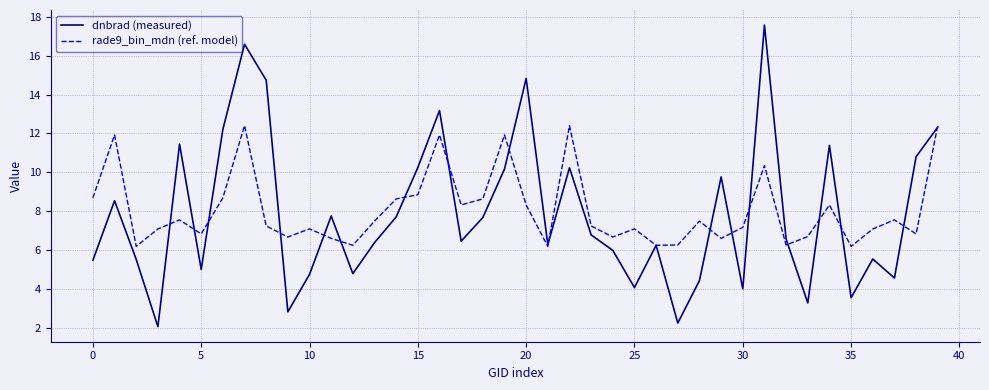

In dnbrad (measured), how many points are higher than both neighbors (excluding endpoints)?

12